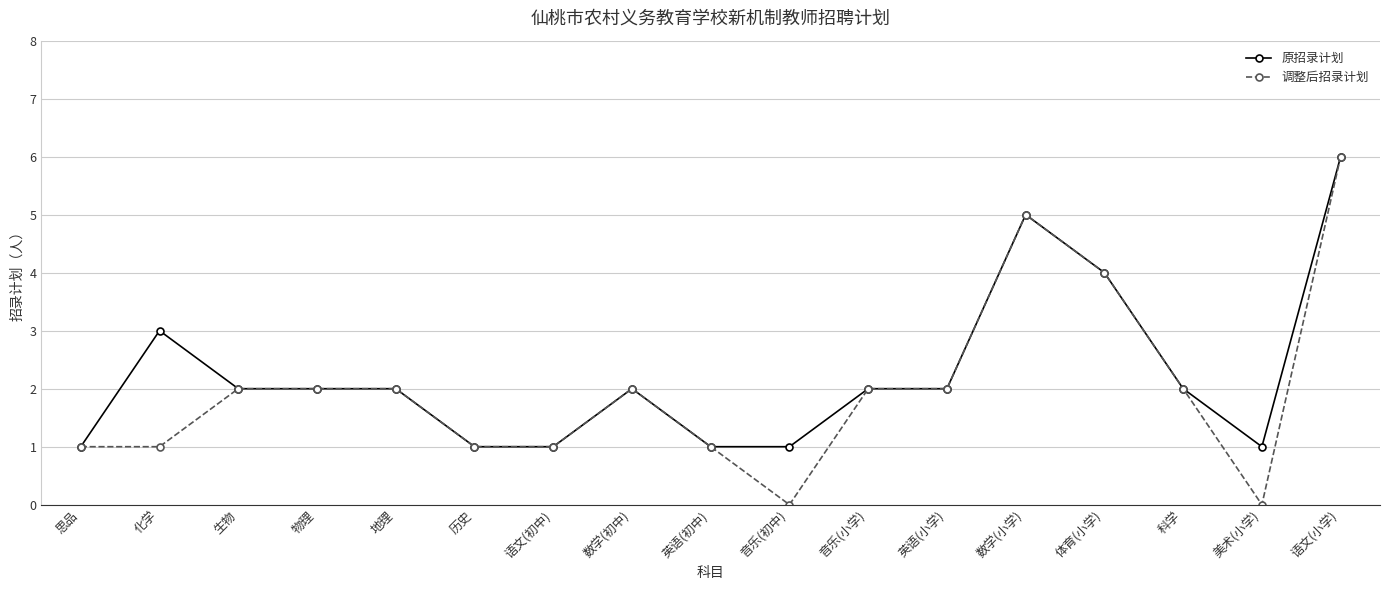

What is the difference between the second highest and second lowest values in the 调整后招录计划 series?

5